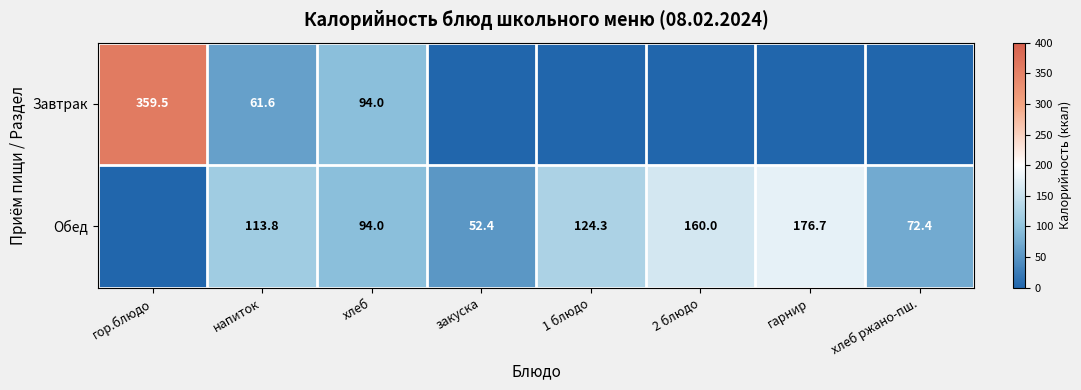

Is the value of Завтрак at гор.блюдо greater than the value of Обед at хлеб ржано-пш.?

Yes